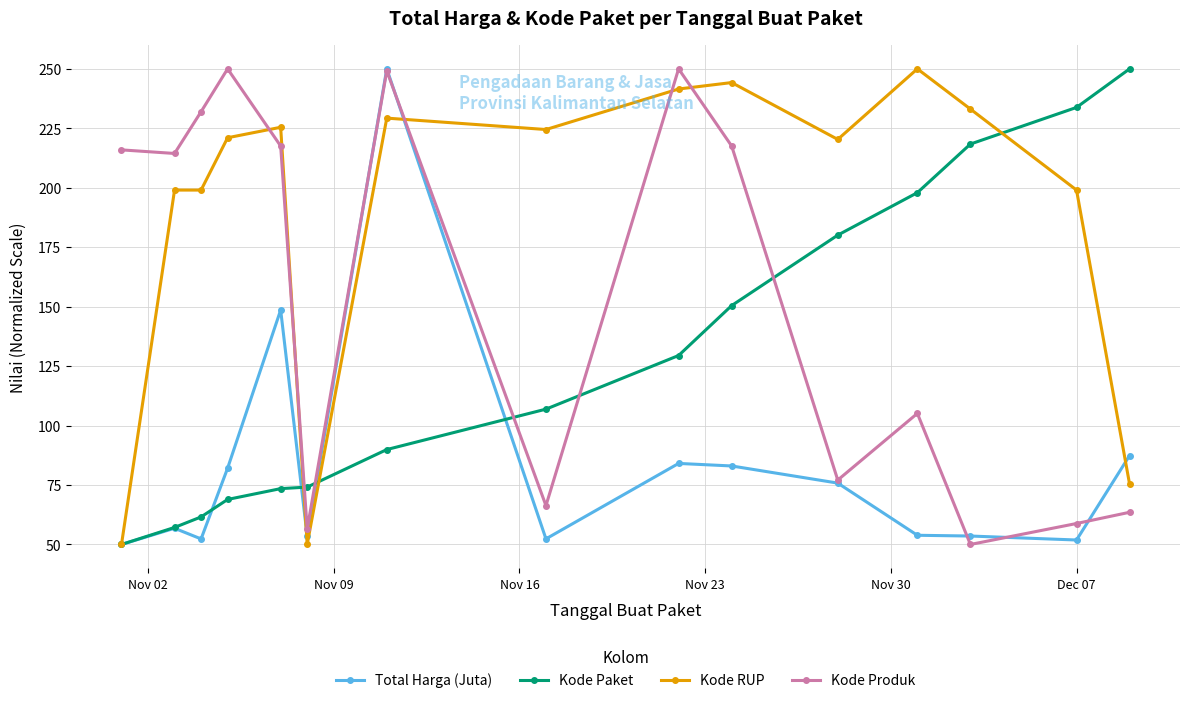

What is the value of the Kode Produk point at the 15th from the left?

63.5